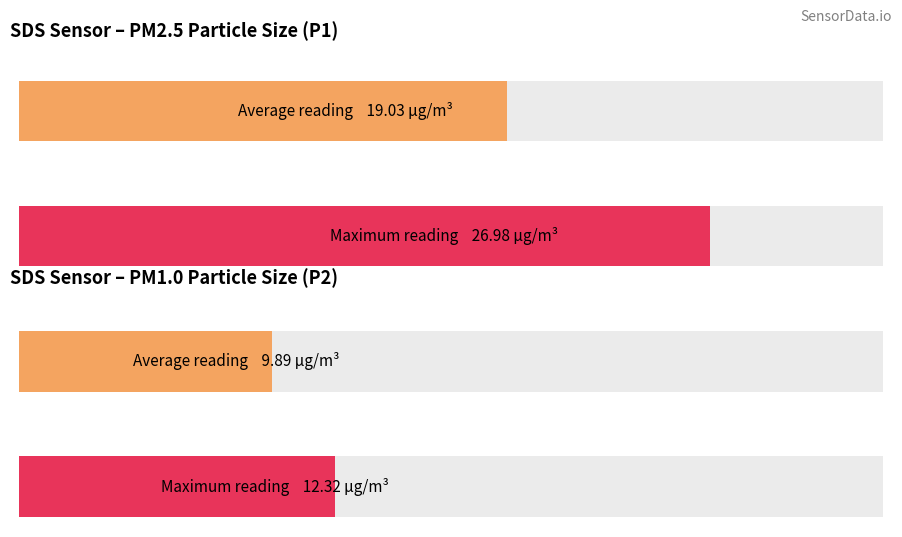

Which series has the largest total across all categories?

SDS_P1